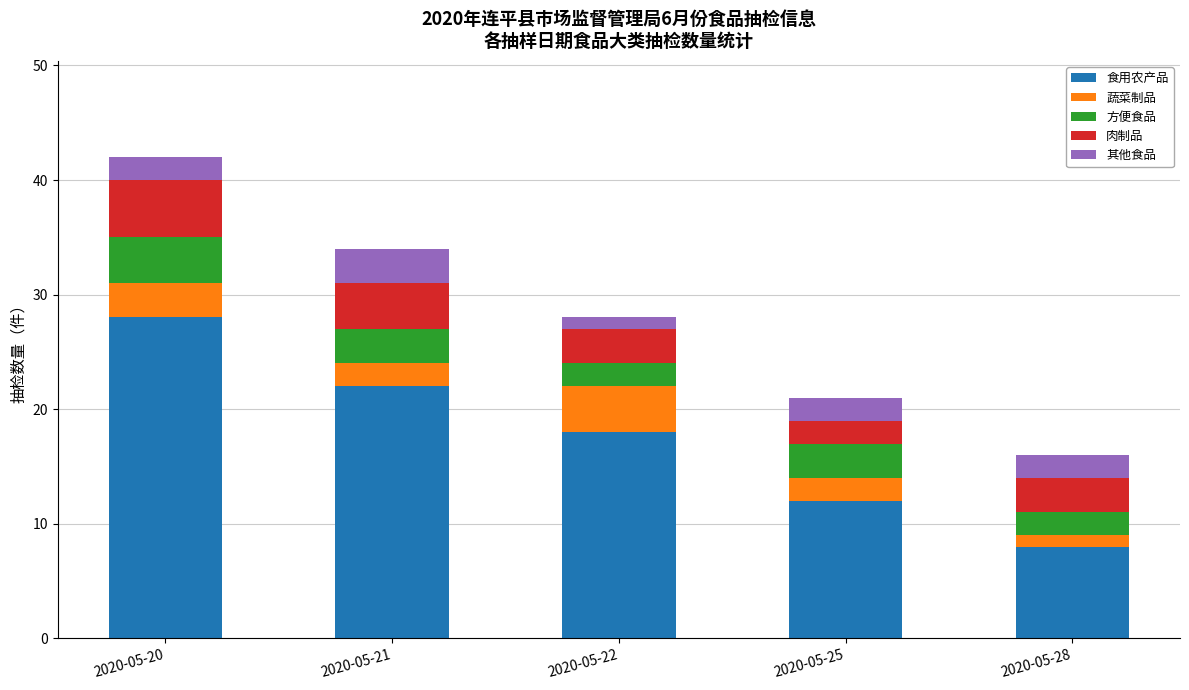

What is the minimum value for 食用农产品?

8